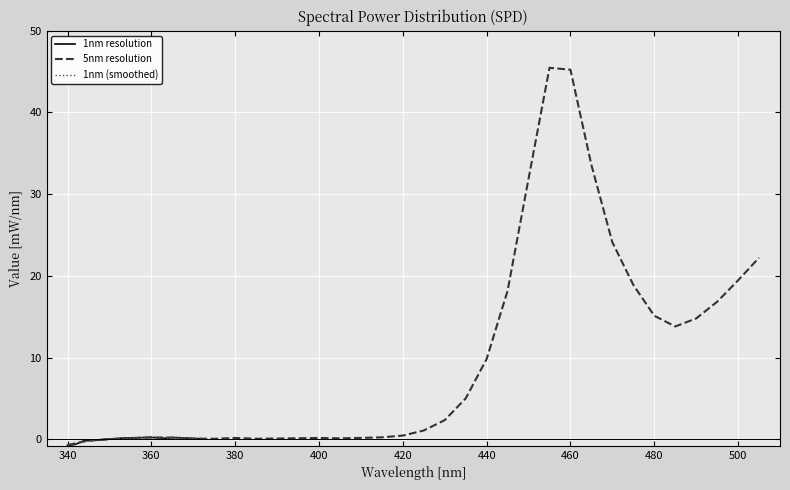

What are all the series names shown in the legend?

1nm resolution, 5nm resolution, 1nm (smoothed)